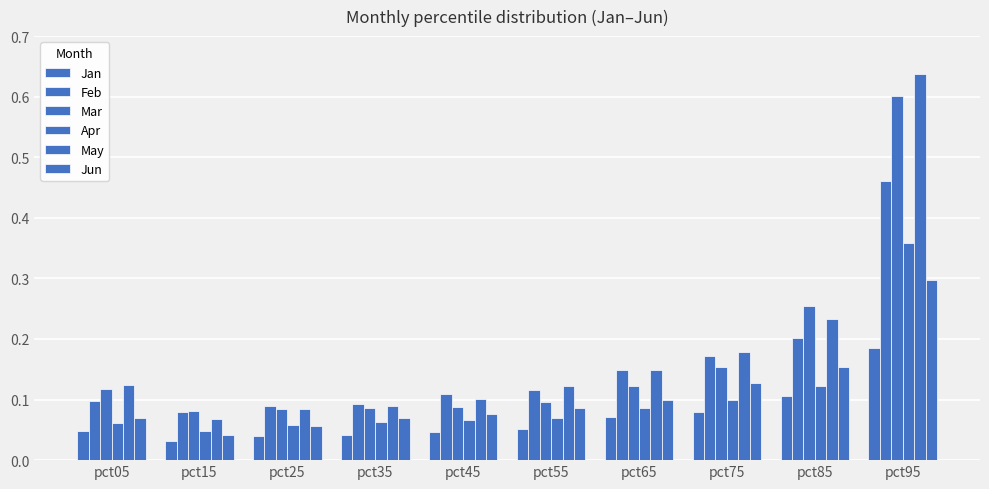

List the labels in order of Apr value, smallest first.

pct15, pct25, pct05, pct35, pct45, pct55, pct65, pct75, pct85, pct95